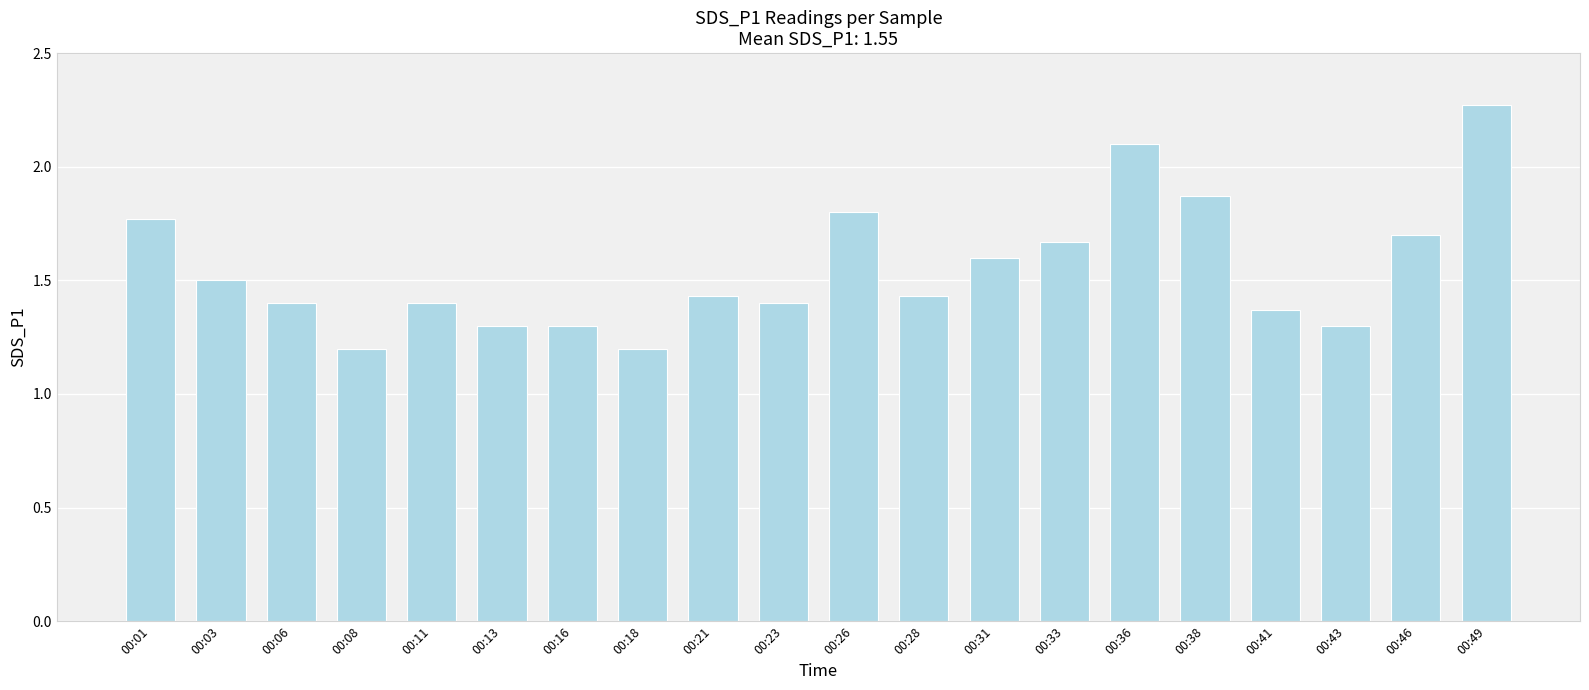

Is it true that the value at 00:08 is 0.3?

False